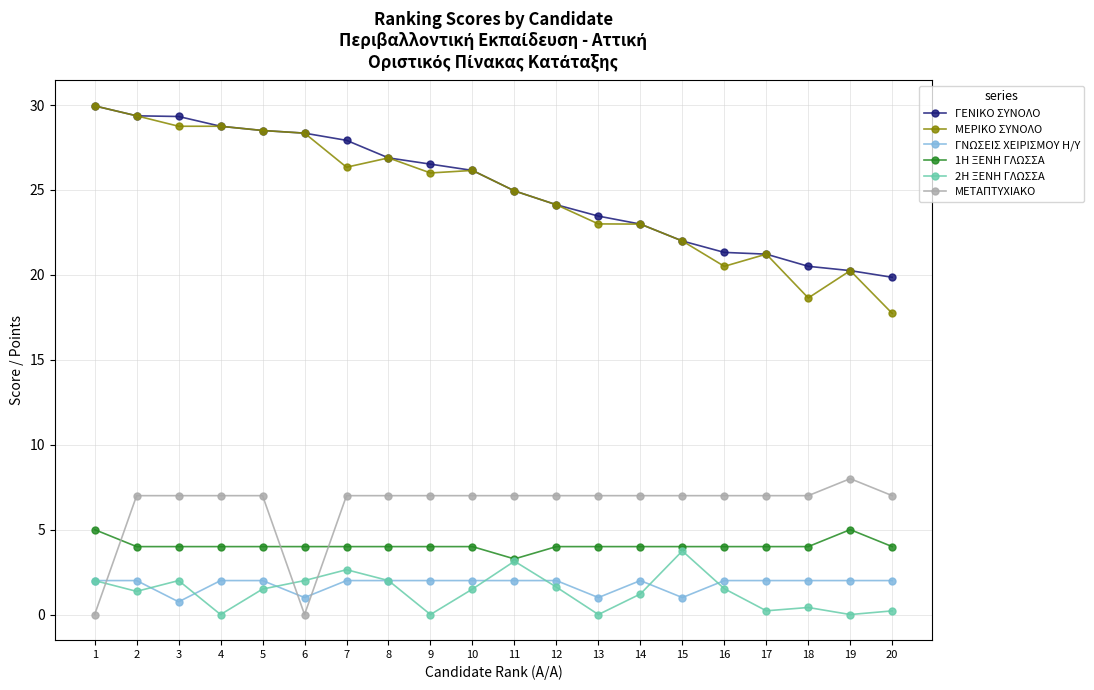

True or false: 2Η ΞΕΝΗ ΓΛΩΣΣΑ has more than 1 interior local peaks.

True